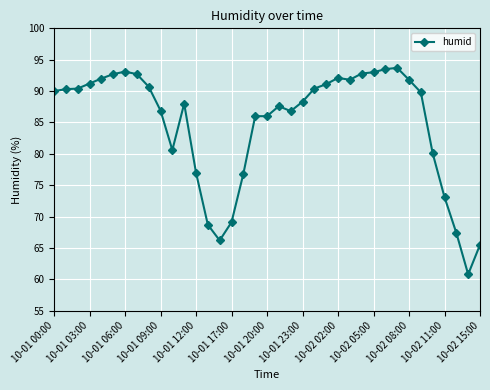

What is the greatest value displayed?

93.7